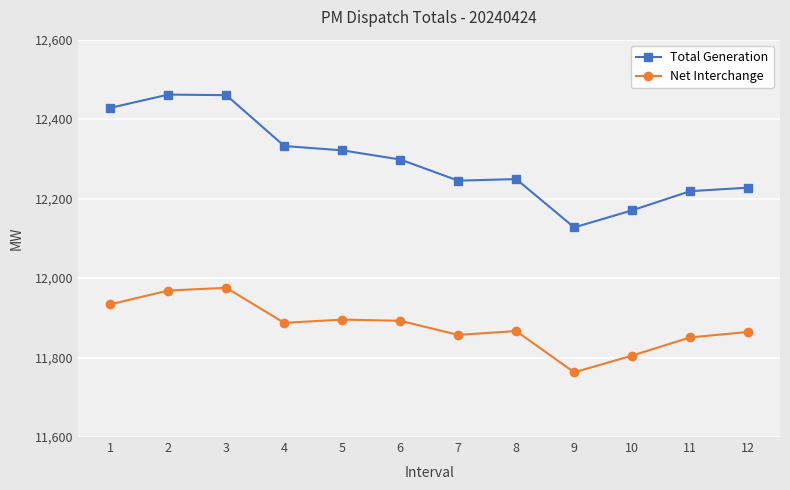

Which series has the largest total across all categories?

Total Generation